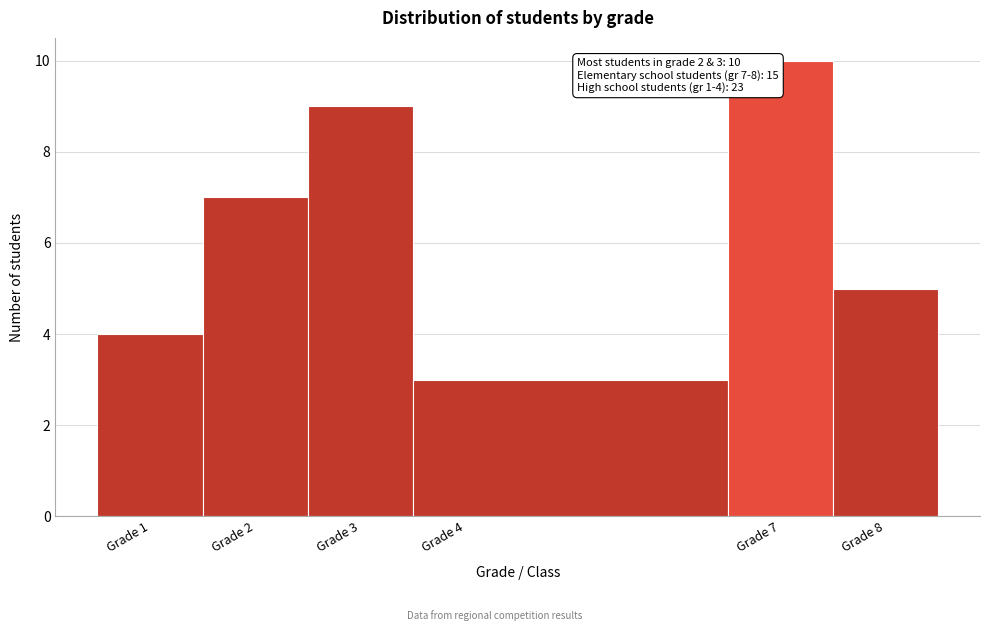

Which range on the x-axis has the tallest bar?

6.5 to 7.5